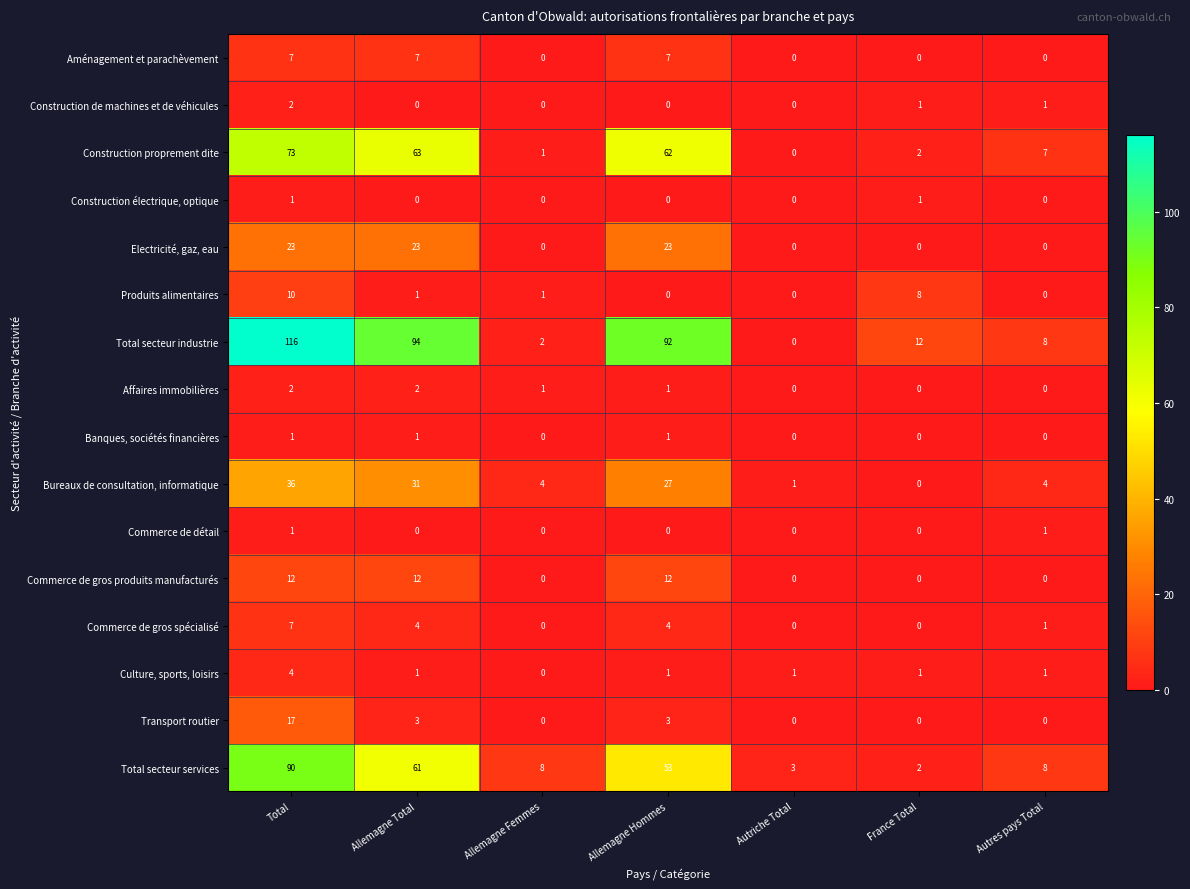

What is the difference between the highest and lowest values at Autriche Total?

3